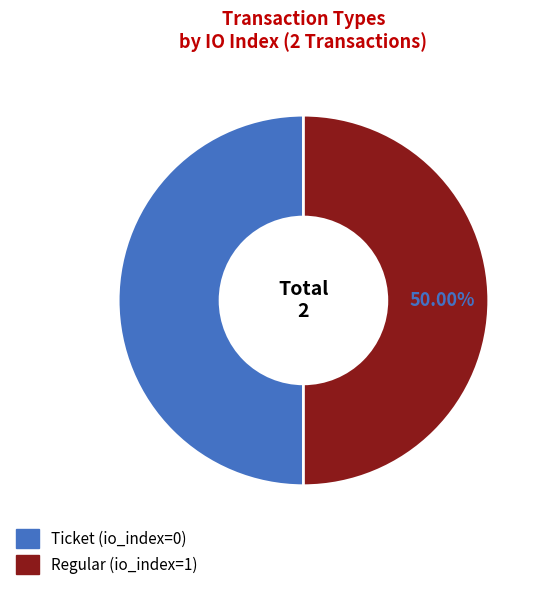

Approximately how many times larger is the value at Regular (io_index=1) compared to Ticket (io_index=0)?

1.0